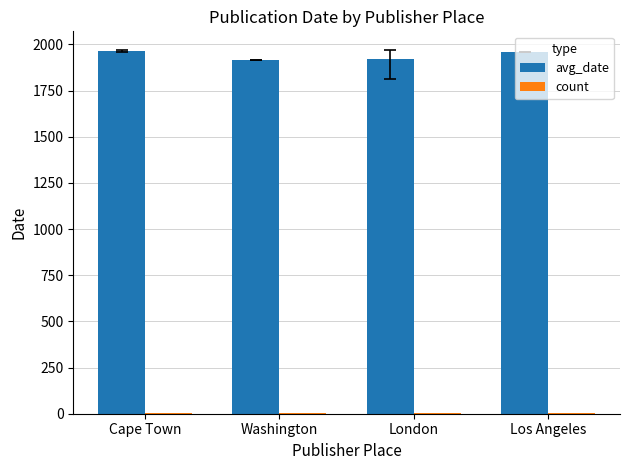

How many groups of bars are there?

4